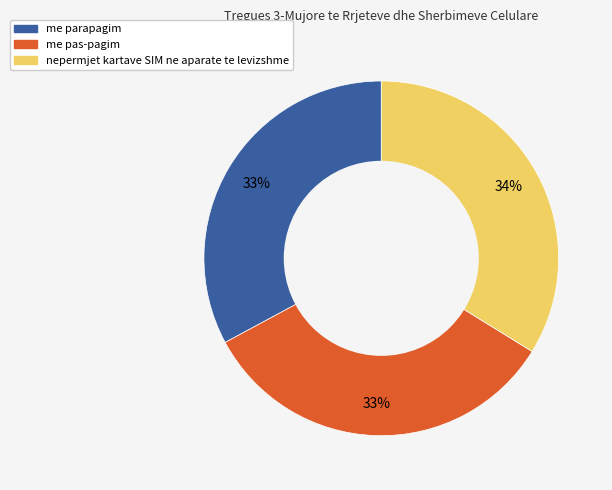

Between me parapagim and nepermjet kartave SIM ne aparate te levizshme, which is larger?

nepermjet kartave SIM ne aparate te levizshme